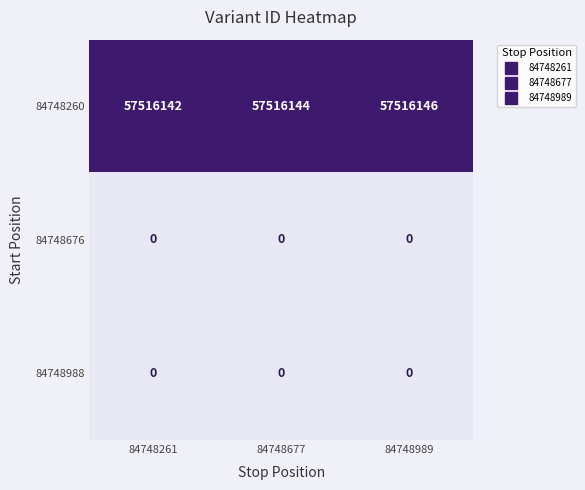

What is the difference between the highest and lowest values at 84748261?

57516142